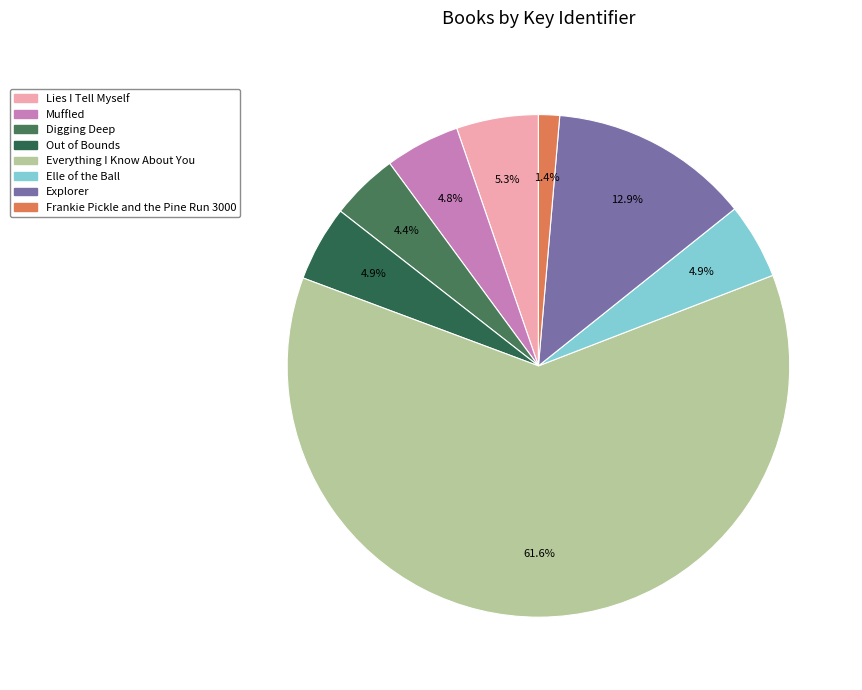

What is the change in value from Everything I Know About You to Elle of the Ball?

-1961655126